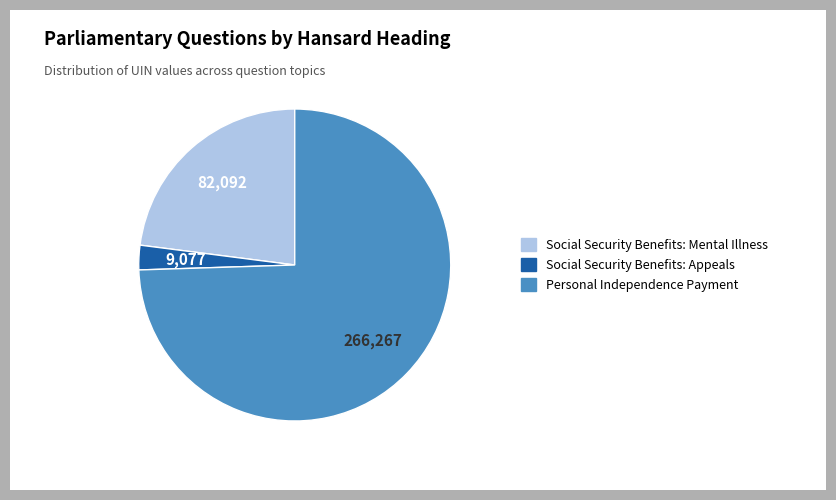

What is the smallest slice in the pie chart?

Social Security Benefits: Appeals